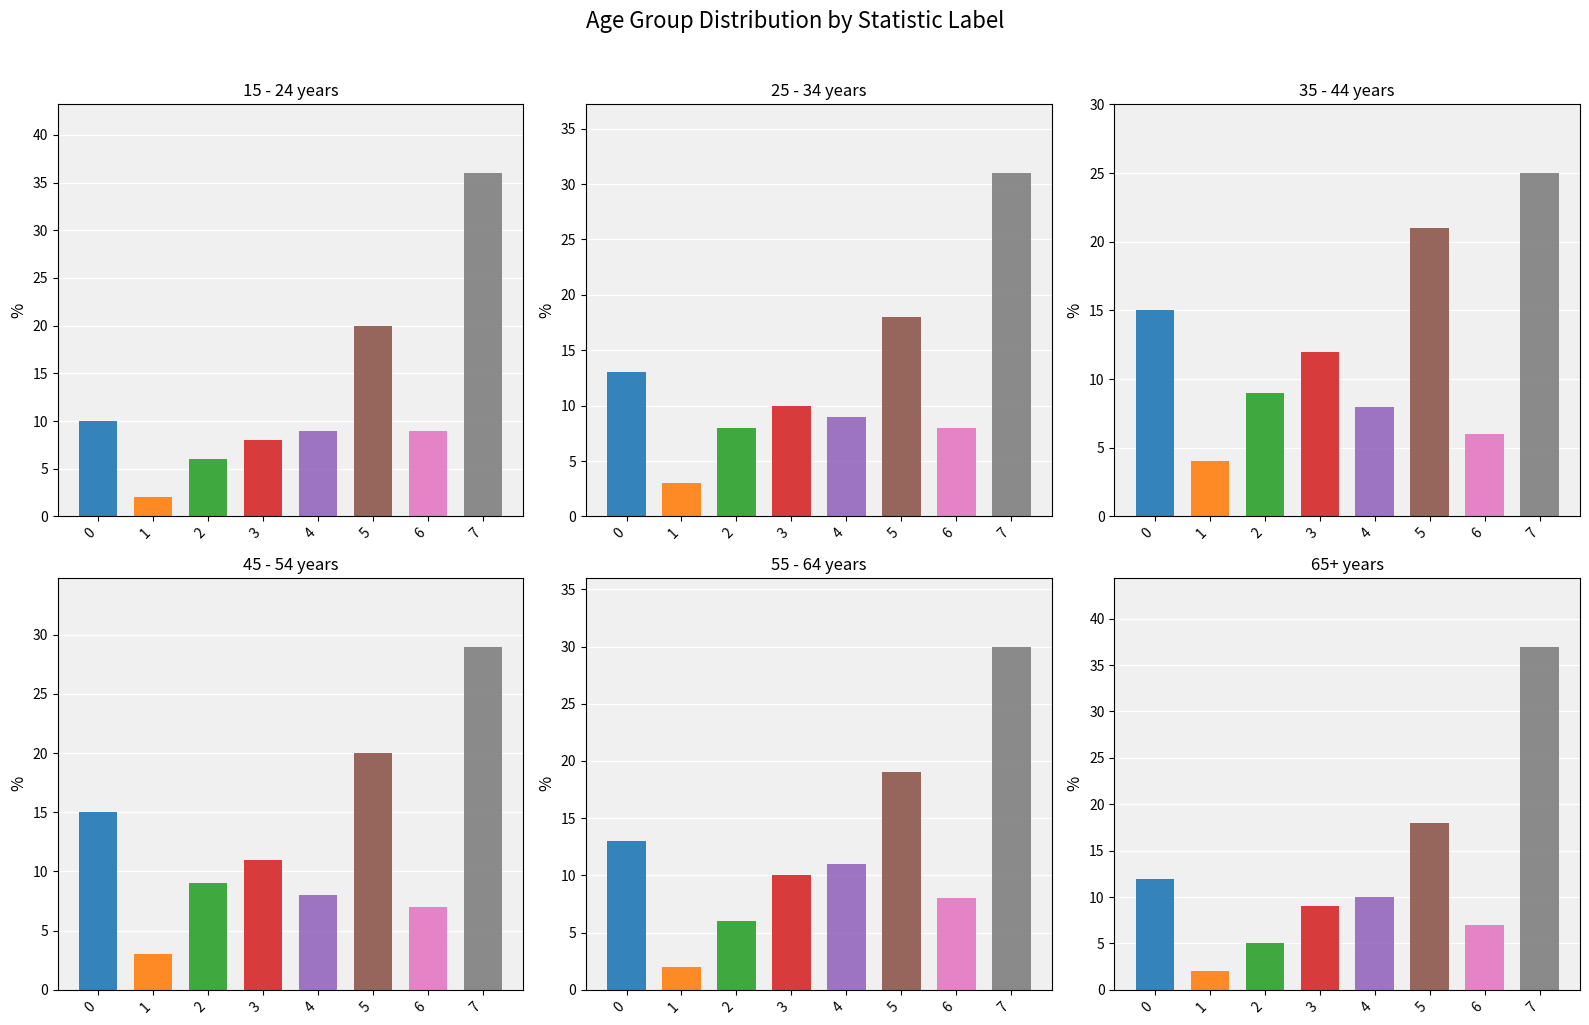

Which series has the largest total across all categories?

45 - 54 years